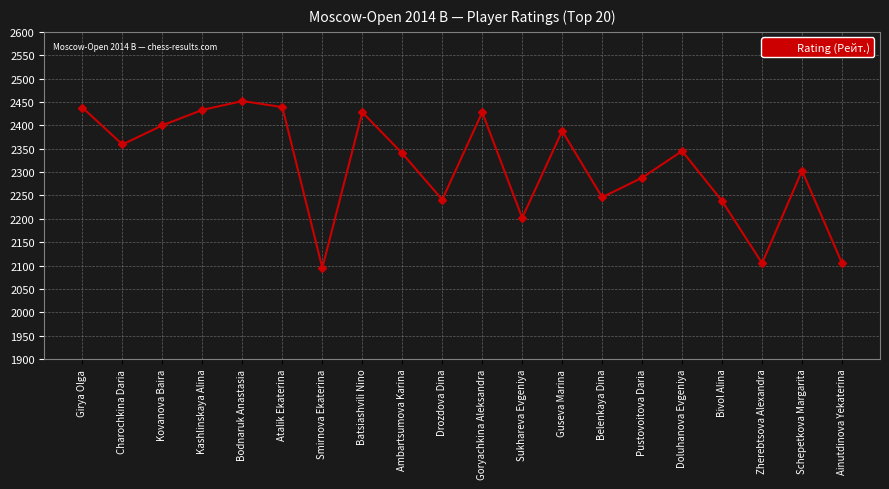

At which label is the value closest to 2273?

Pustovoitova Daria